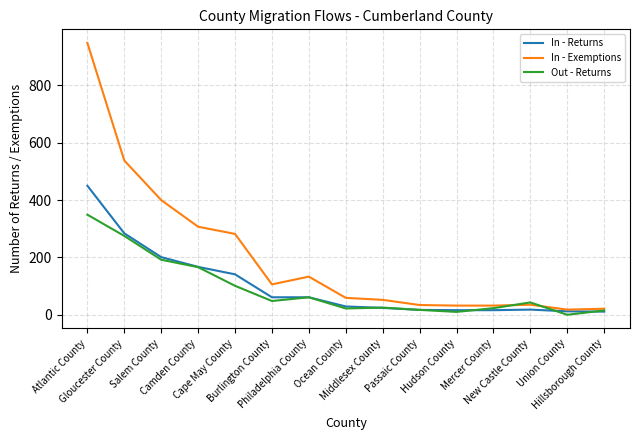

Where does the Out - Returns series first go above 43?

Atlantic County